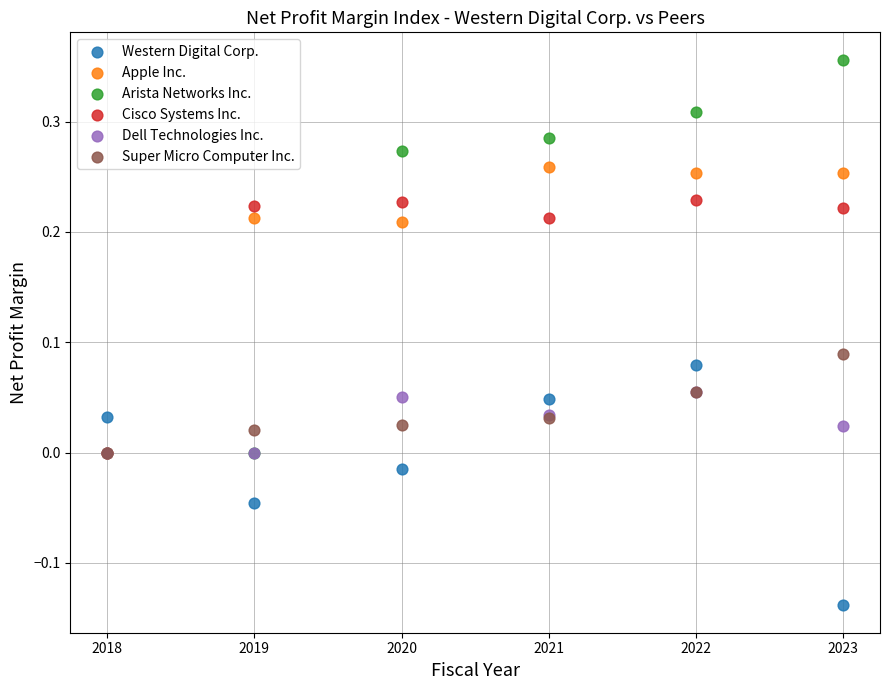

Which series reaches the maximum Y coordinate?

Arista Networks Inc.